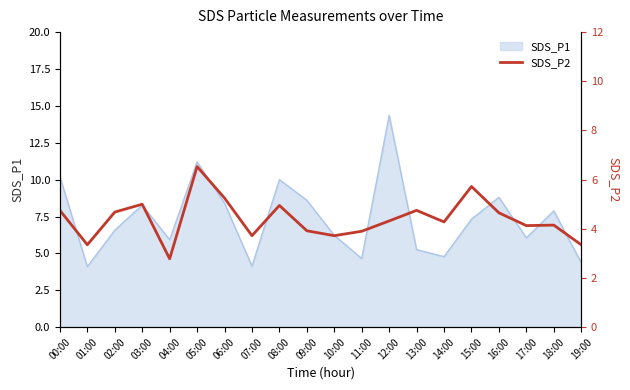

At which label does SDS_P1 first exceed 7?

00:00